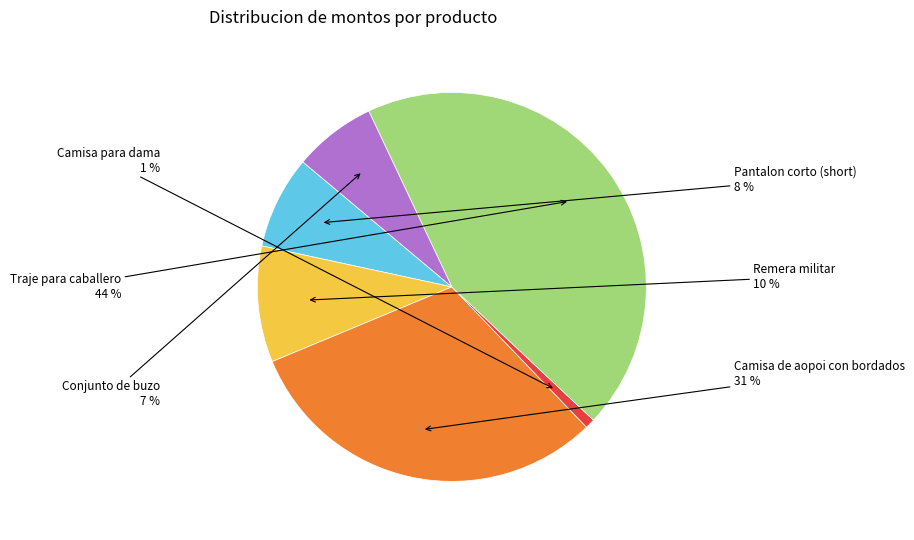

To the nearest percent, what is the difference between the largest and smallest slice percentages?

43%